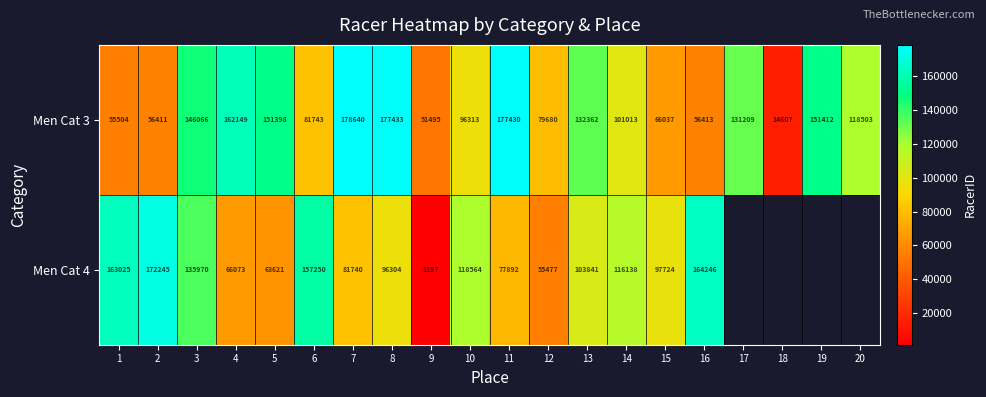

List the labels in order of Men Cat 3 value, smallest first.

18, 9, 1, 2, 16, 15, 12, 6, 10, 14, 20, 17, 13, 3, 5, 19, 4, 11, 8, 7